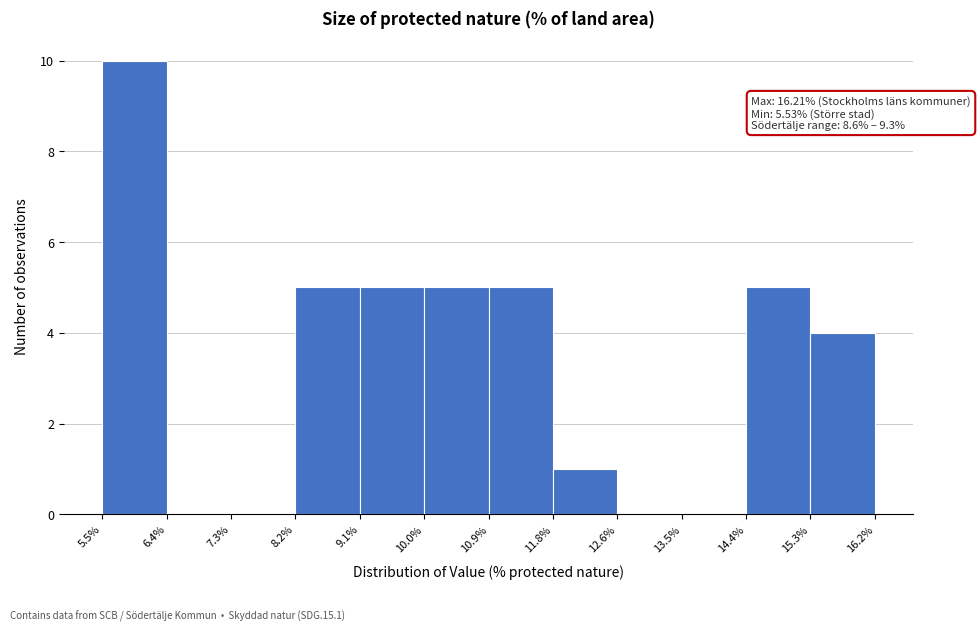

Over which range of the x-axis is the bar tallest?

5.5% to 6.4%